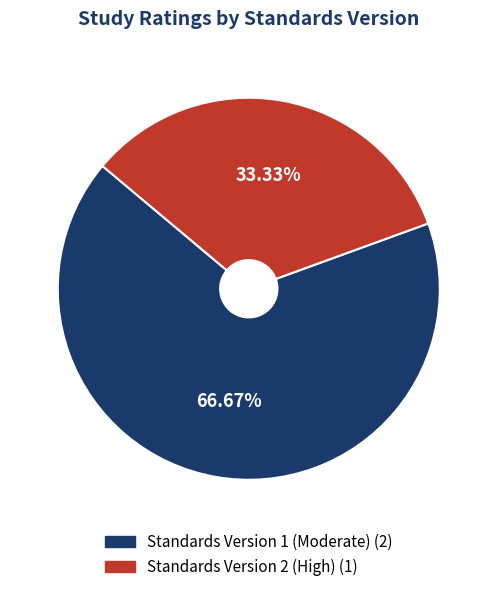

Does any single category account for the majority?

Yes